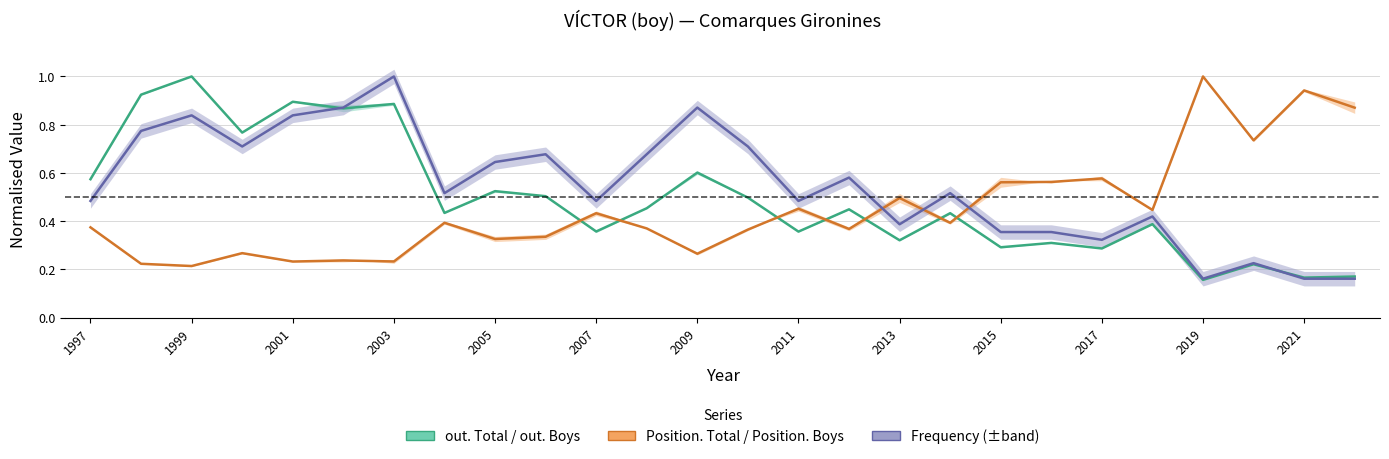

What is the average value of the Position. Total series?

0.4